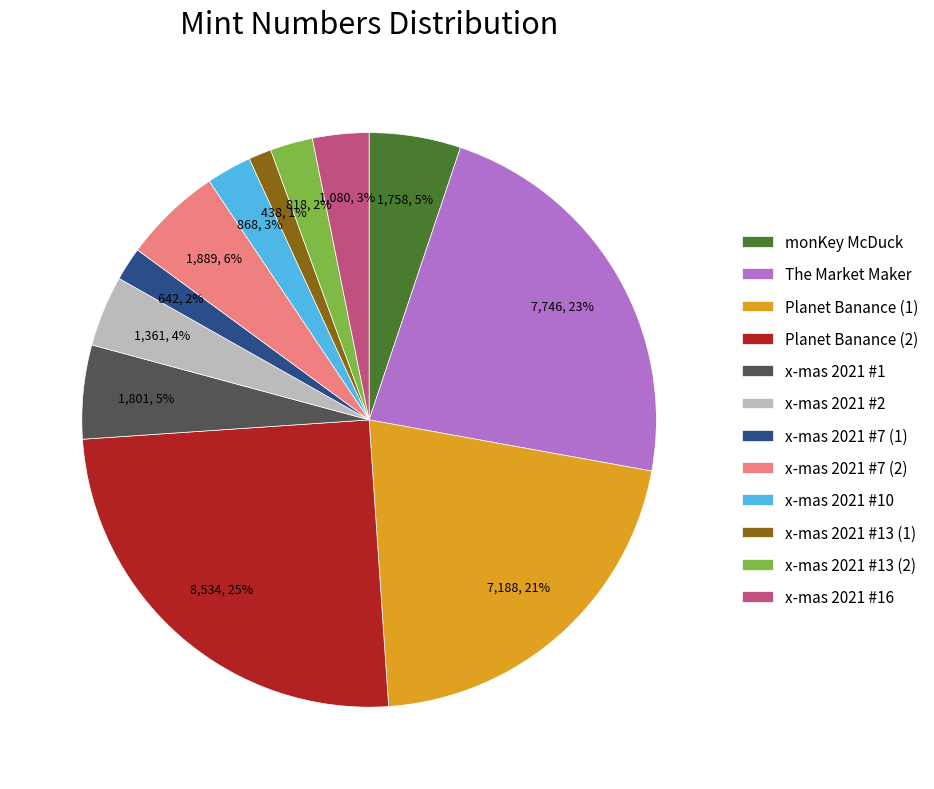

To the nearest percent, what is the difference between the largest and smallest slice percentages?

24%